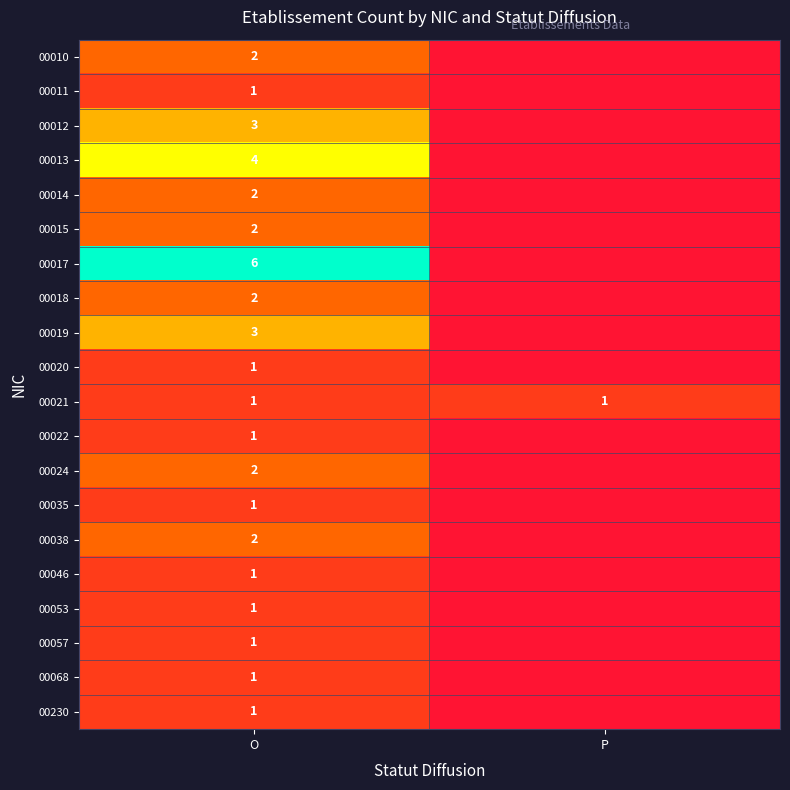

Is it true that 00014 equals 1 at O?

False